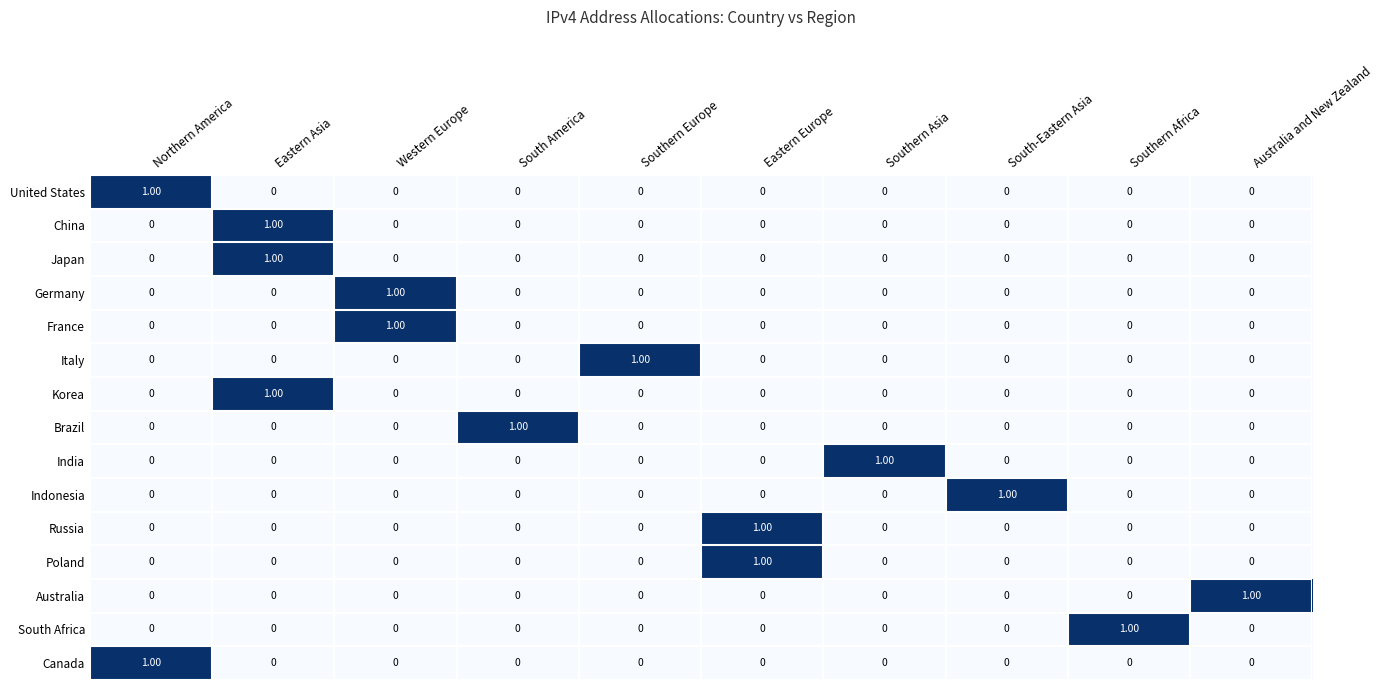

How many values in the India series exceed 0?

1